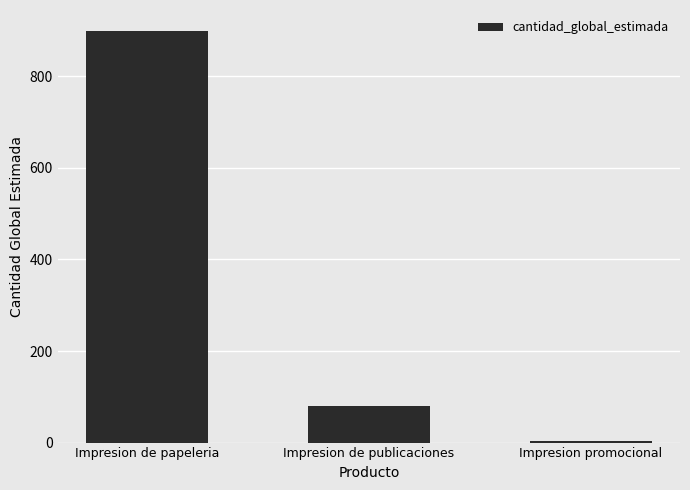

What is the value of the 3rd bar from the left?

3